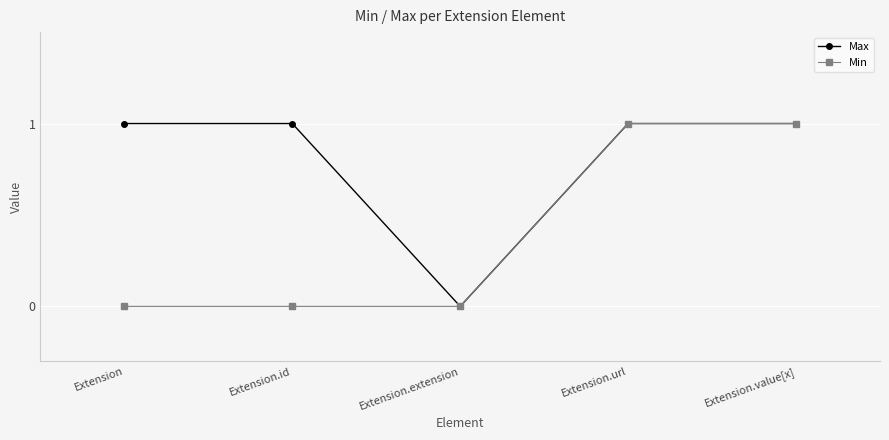

How many series are shown in this chart?

2